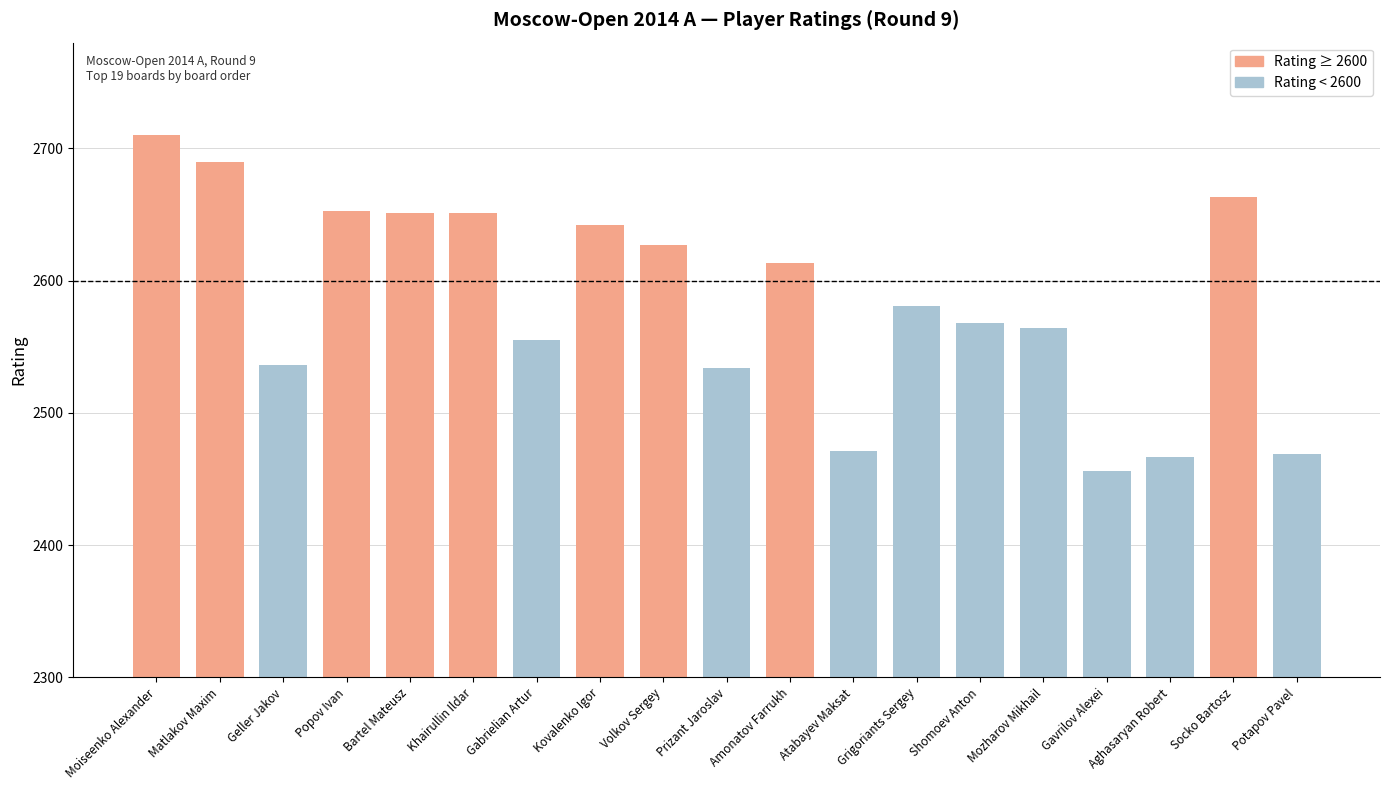

At which category does the chart reach its peak across all series?

Moiseenko Alexander